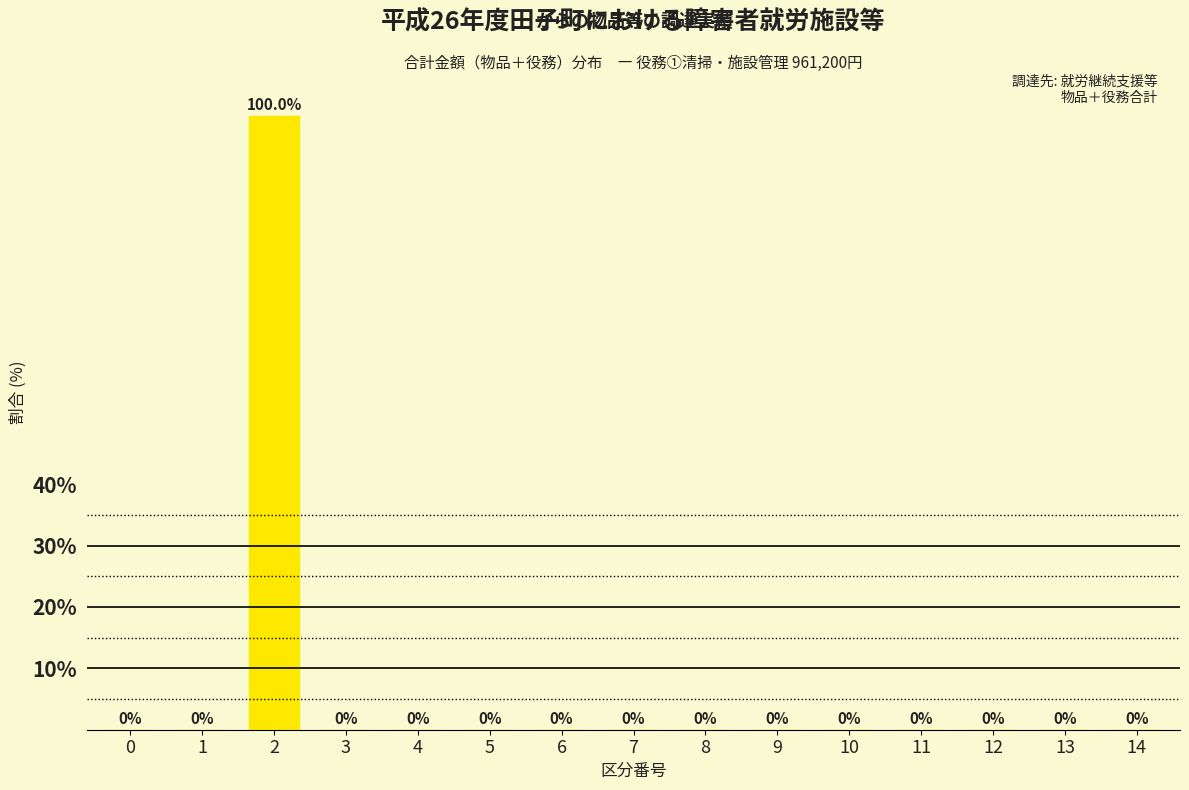

Reading right to left, what are all the values shown in this chart?

14=0	13=0	12=0	11=0	10=0	9=0	8=0	7=0	6=0	5=0	4=0	3=0	2=100	1=0	0=0